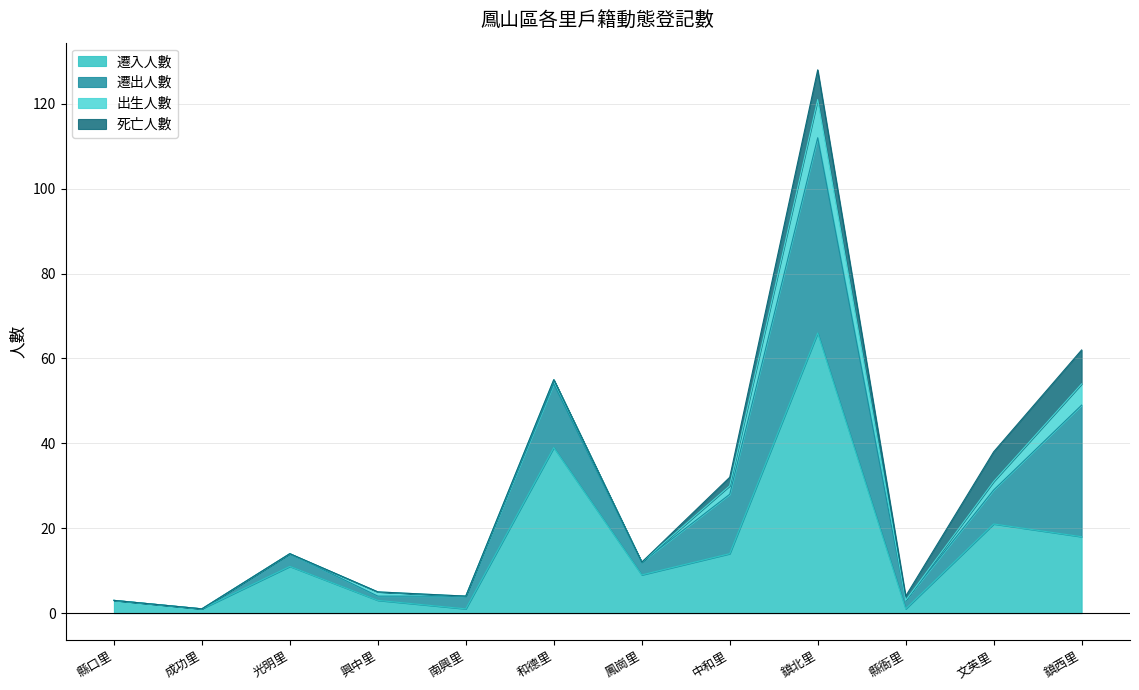

Reading left to right, extract all data points from this chart.

遷入人數: 3	1	11	3	1	39	9	14	66	1	21	18
遷出人數: 0	0	3	1	3	15	3	14	46	2	8	31
出生人數: 0	0	0	1	0	1	0	2	9	0	2	5
死亡人數: 0	0	0	0	0	0	0	2	7	1	7	8